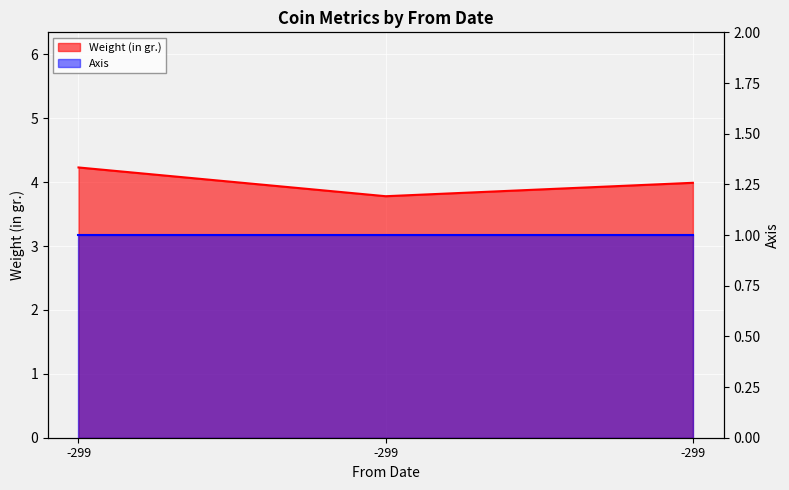

Rank the categories by value from highest to lowest.

-299, -299, -299